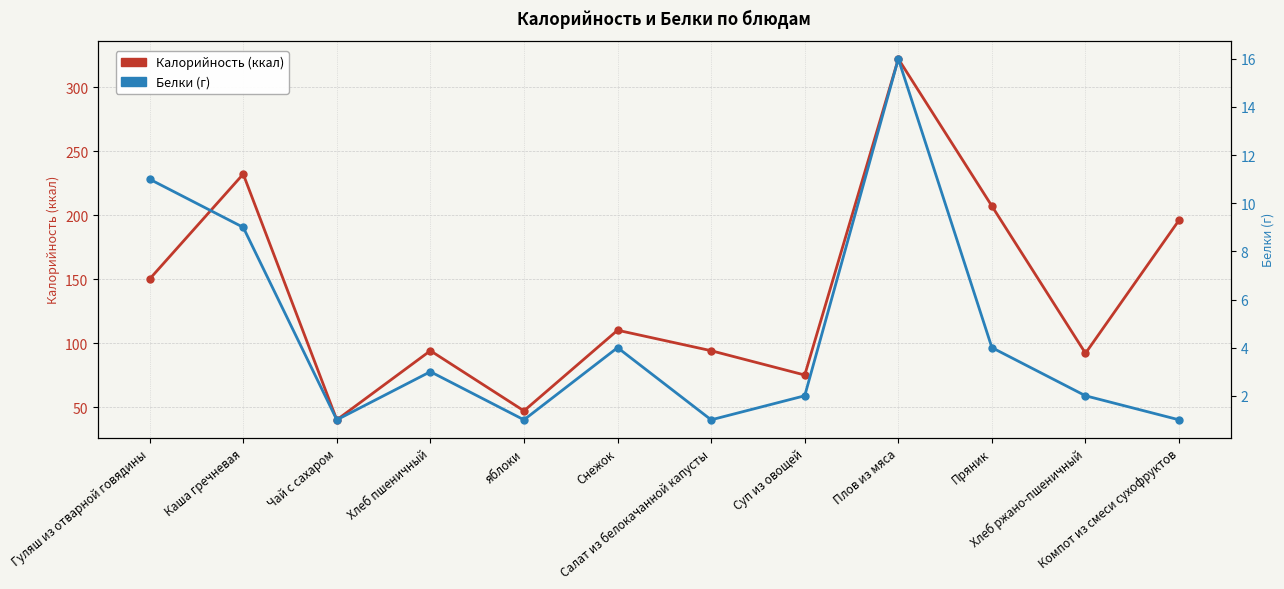

Reading left to right, what are all the values shown in this chart?

Калорийность (ккал): 150	232	40	94	47	110	94	75	322	207	92	196
Белки (г): 11	9	1	3	1	4	1	2	16	4	2	1